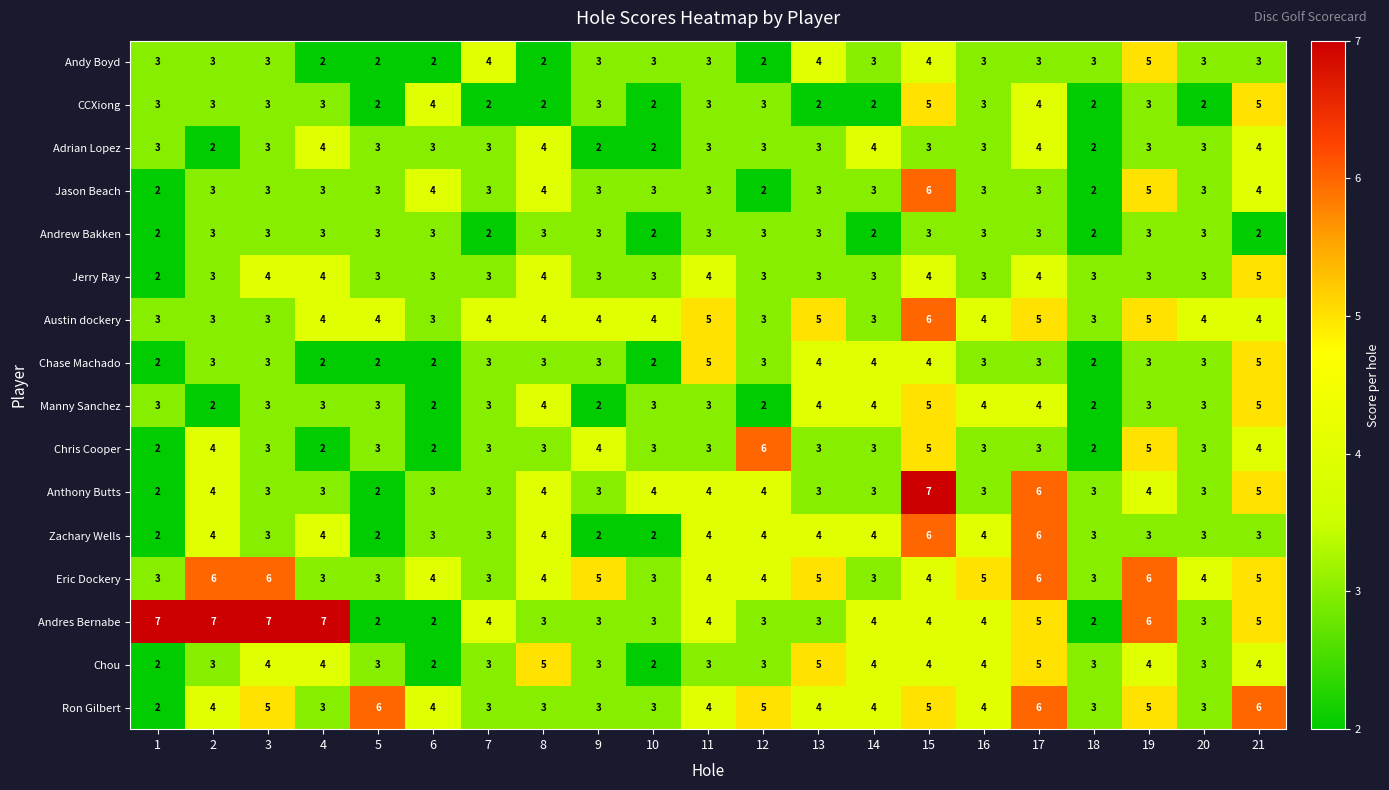

Count the number of data series in this chart.

16